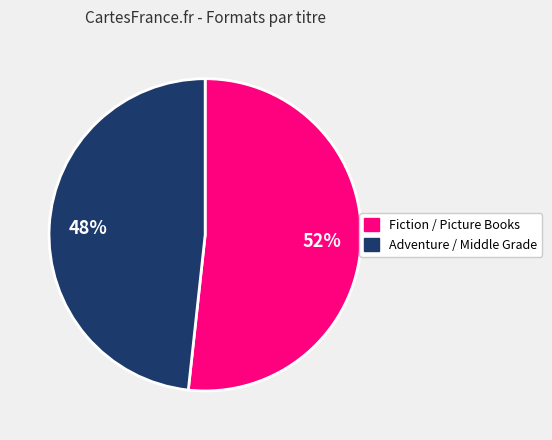

Is there any slice that represents more than half of the pie?

Yes